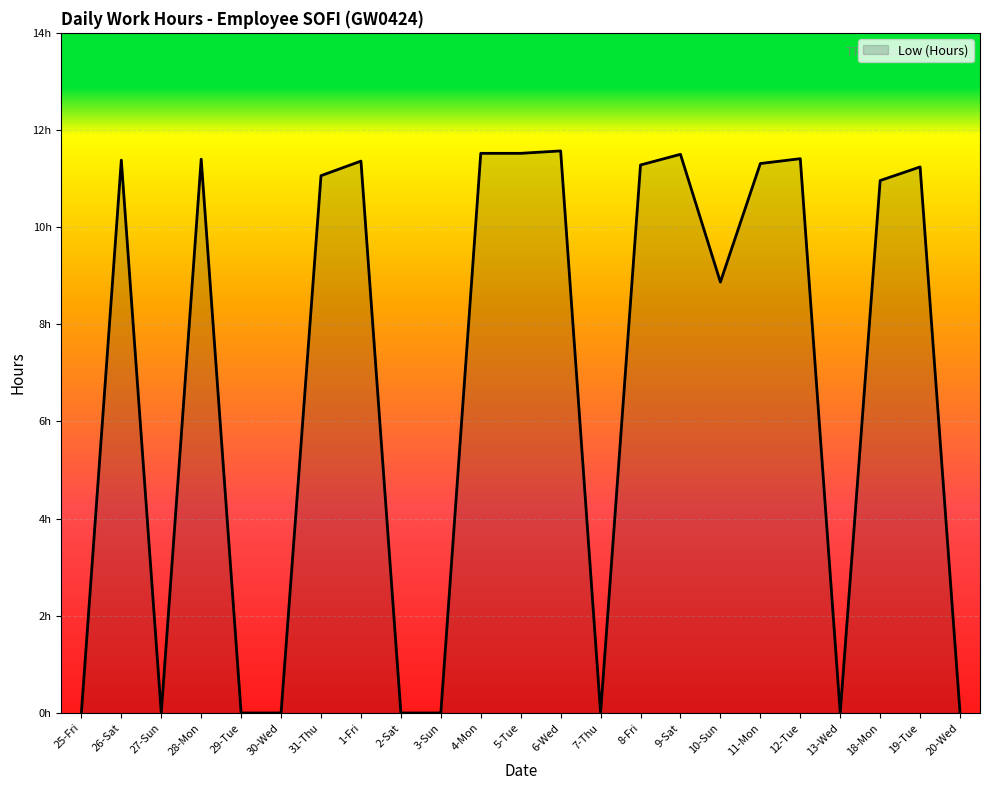

What is the label of the 15th point from the left?

8-Fri